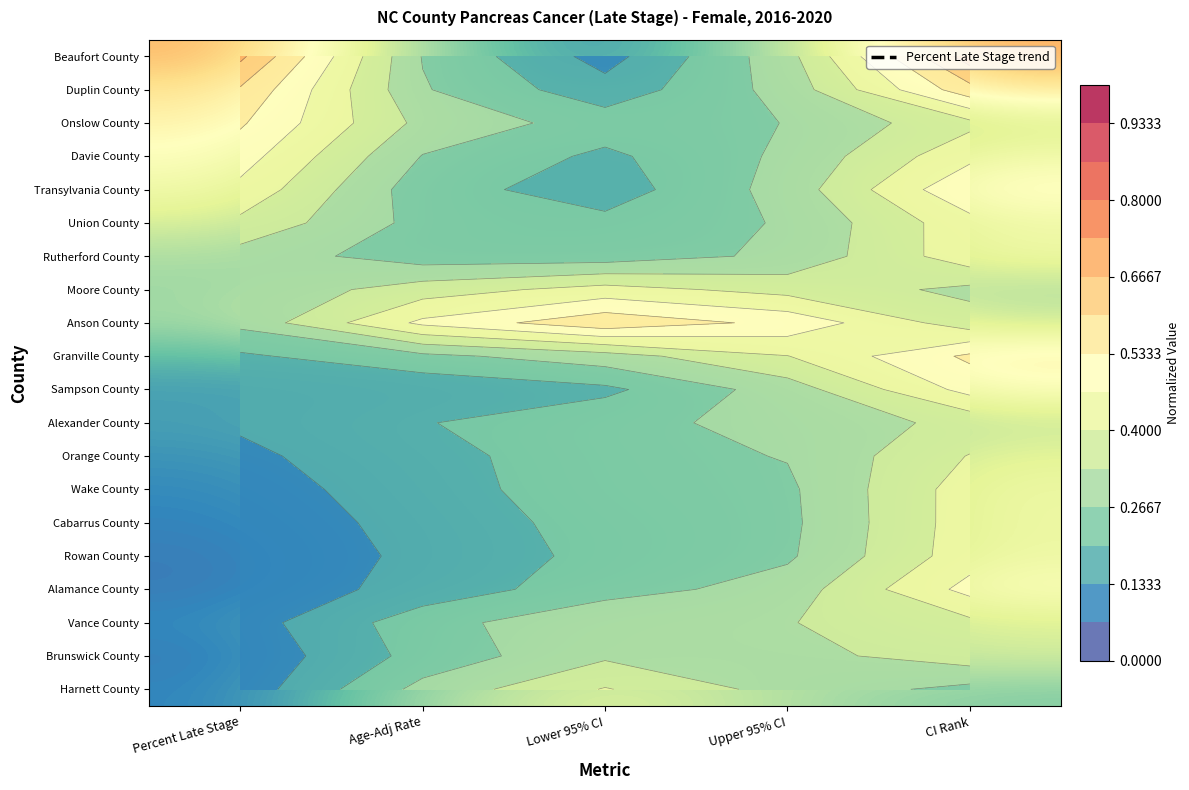

At which category does the chart reach its peak across all series?

CI Rank